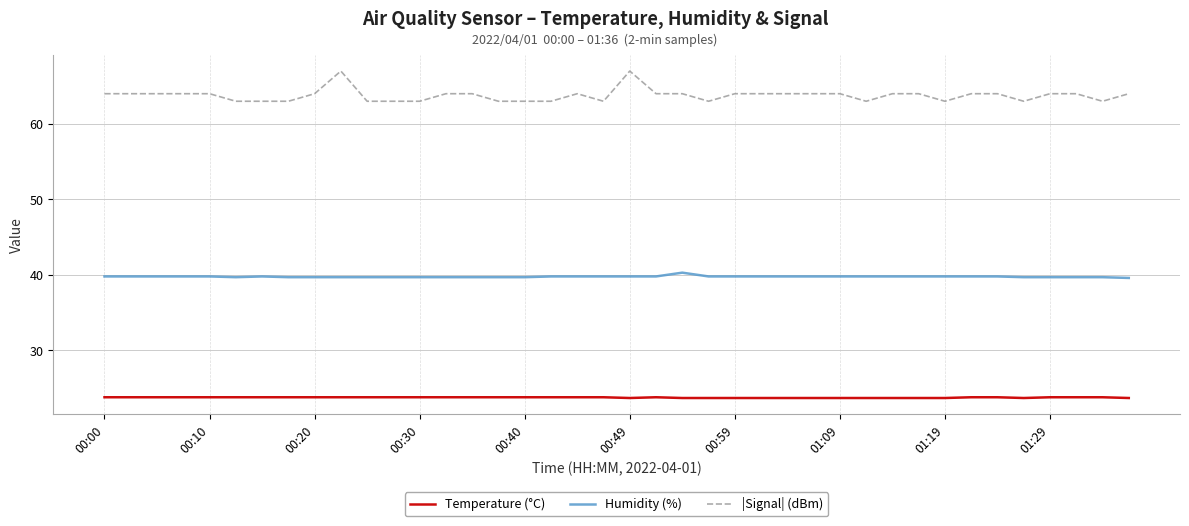

Count the |Signal| (dBm) values in the range 63 to 64.

38